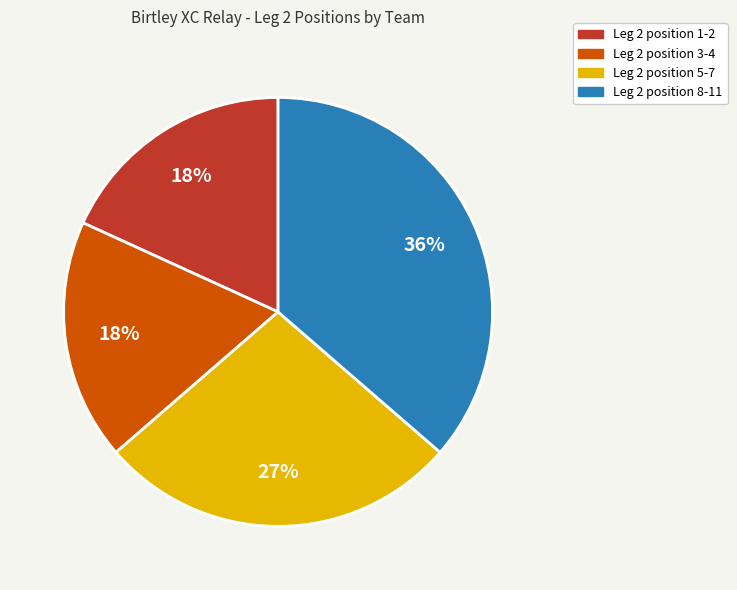

Is there any slice that represents more than half of the pie?

No